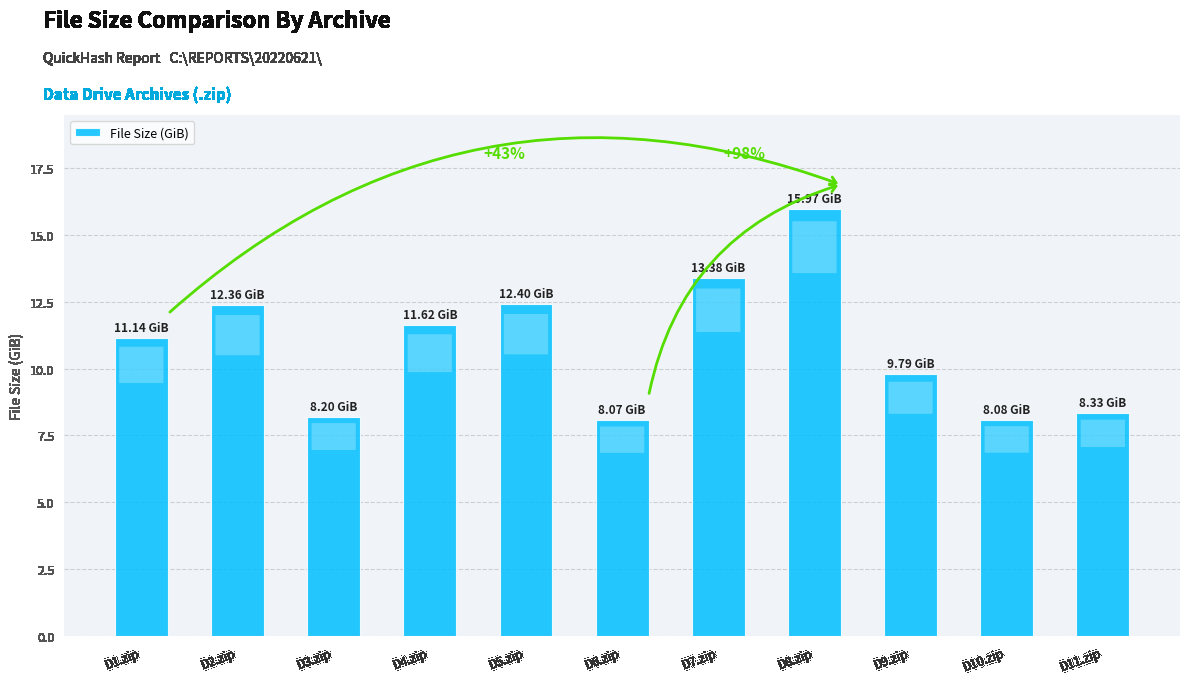

What position from the right is D3.zip?

9